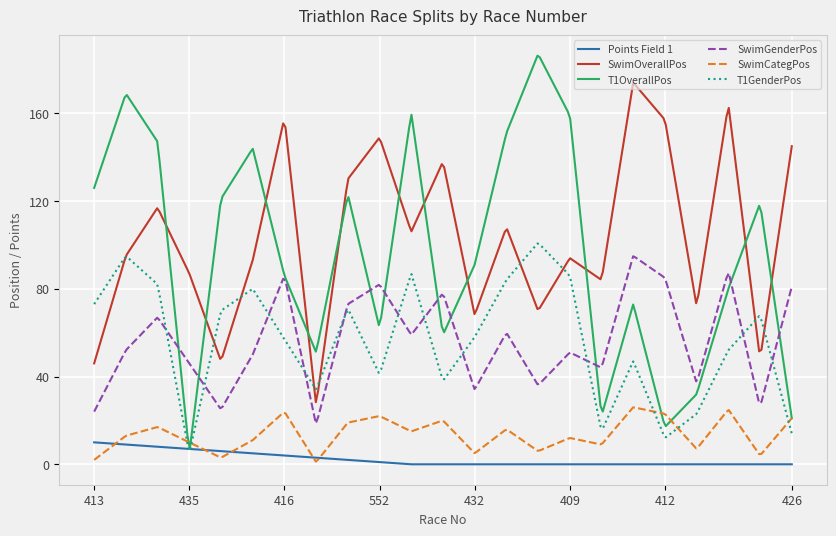

What is the highest value of the SwimOverallPos series?

173.7